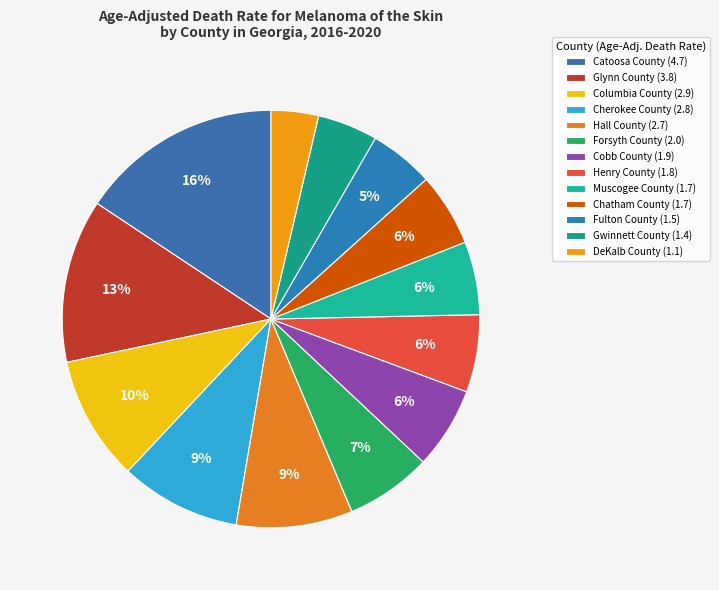

What is the ratio of the value at DeKalb County to the value at Catoosa County?

0.2